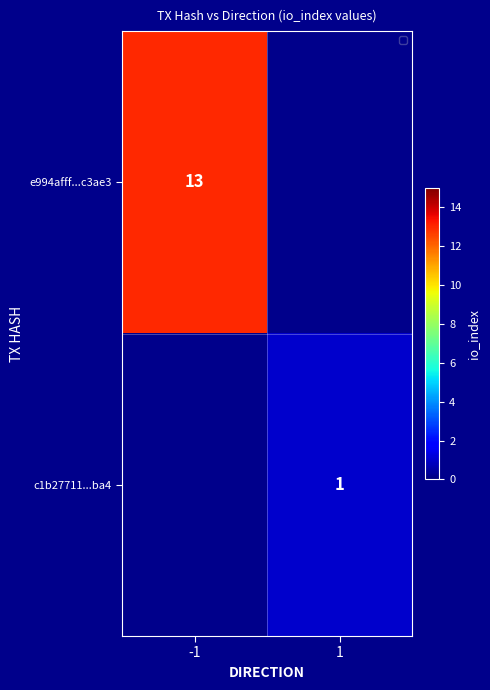

Rank the series at 1 from highest to lowest value.

c1b27711...ba4, e994afff...c3ae3